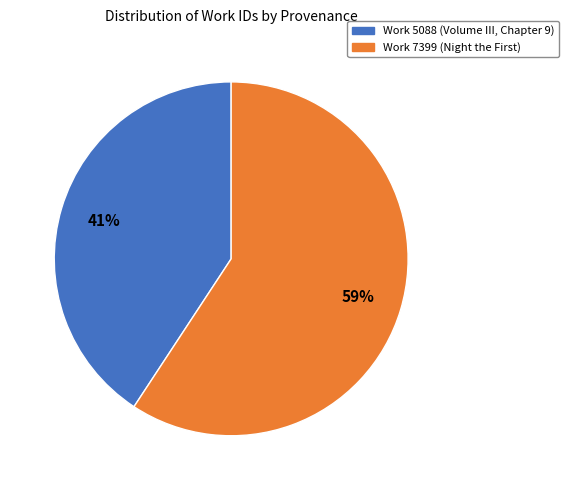

How many slices are in this pie chart?

2